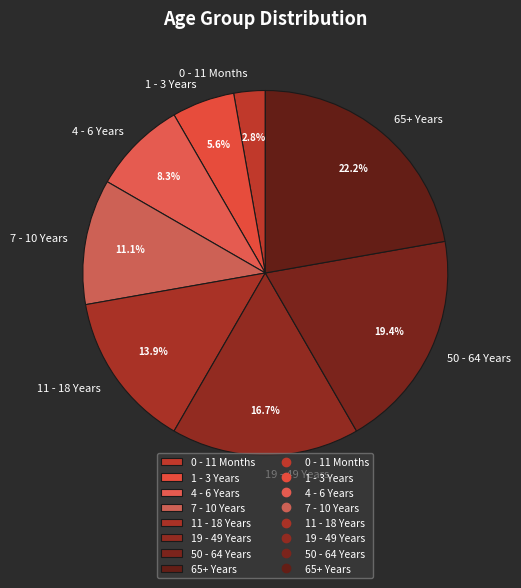

What is the total percentage of 7 - 10 Years and 19 - 49 Years?

27.8%